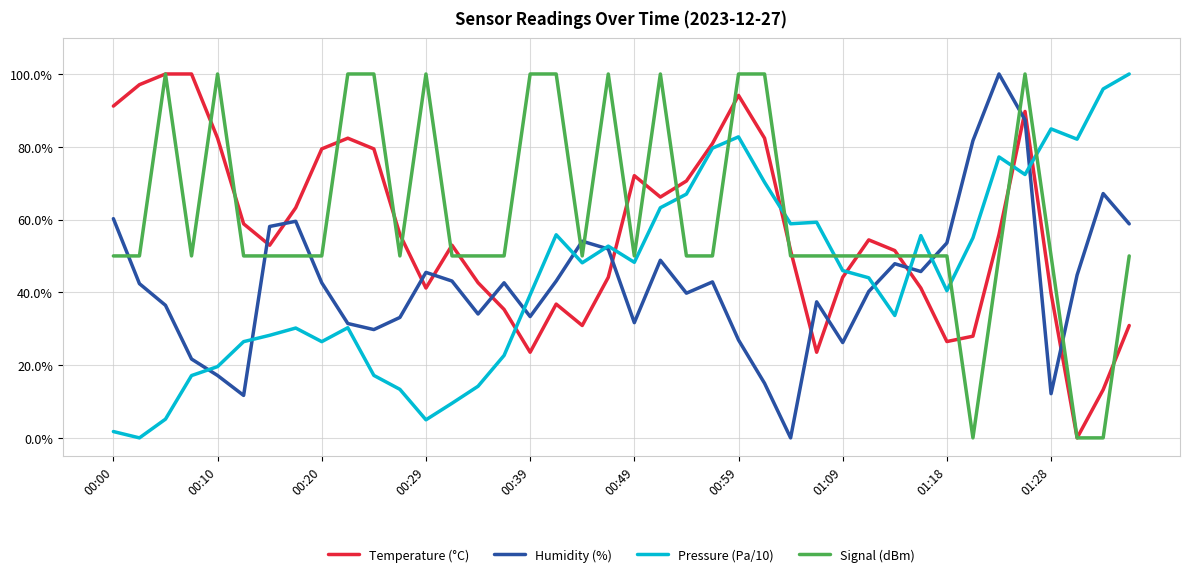

What is the highest value of the Temperature (°C) series?

100.0